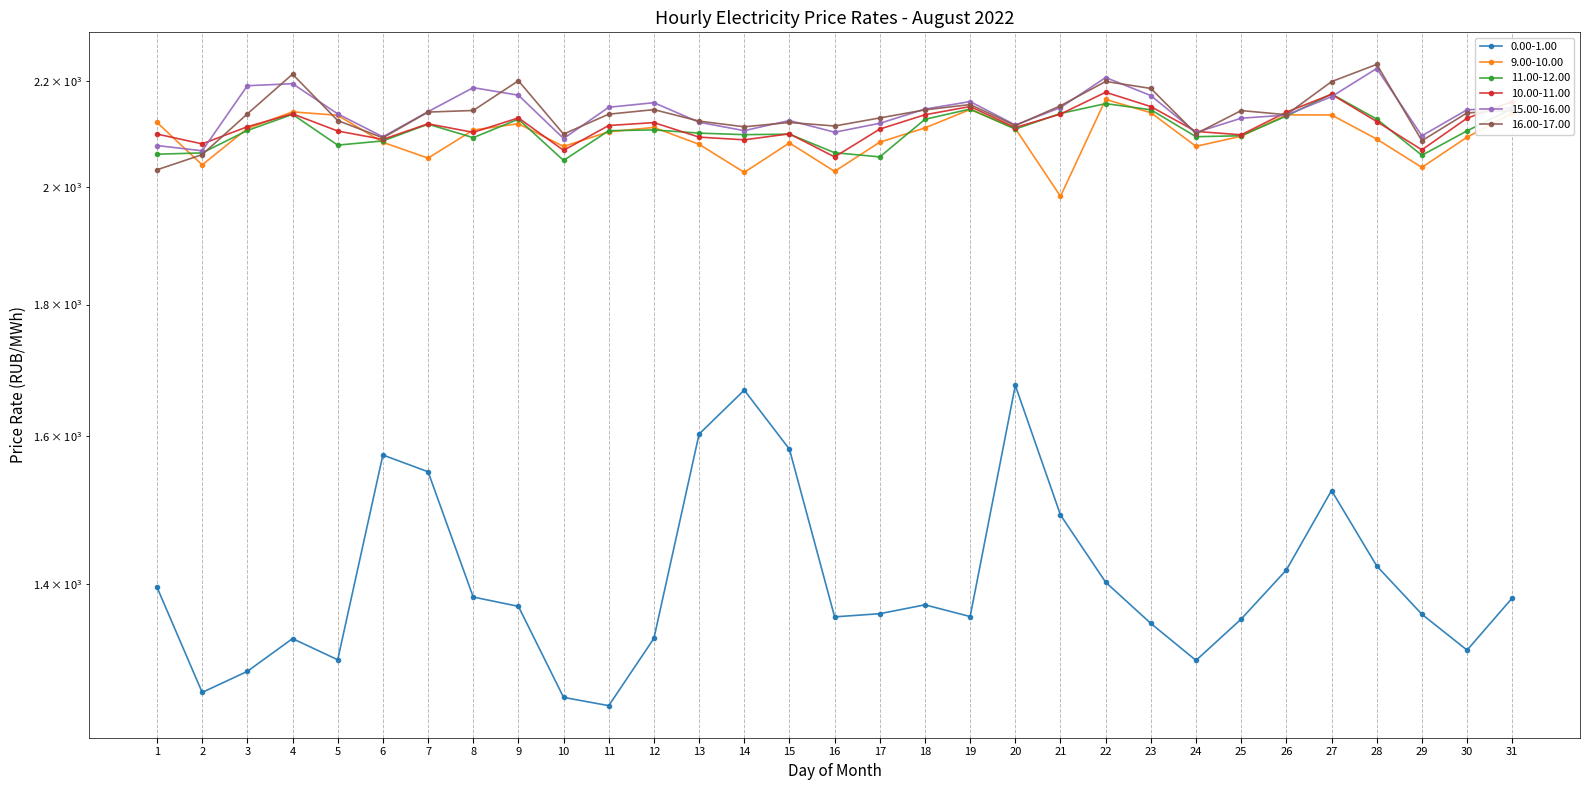

What is the highest value of the 9.00-10.00 series?

2164.5